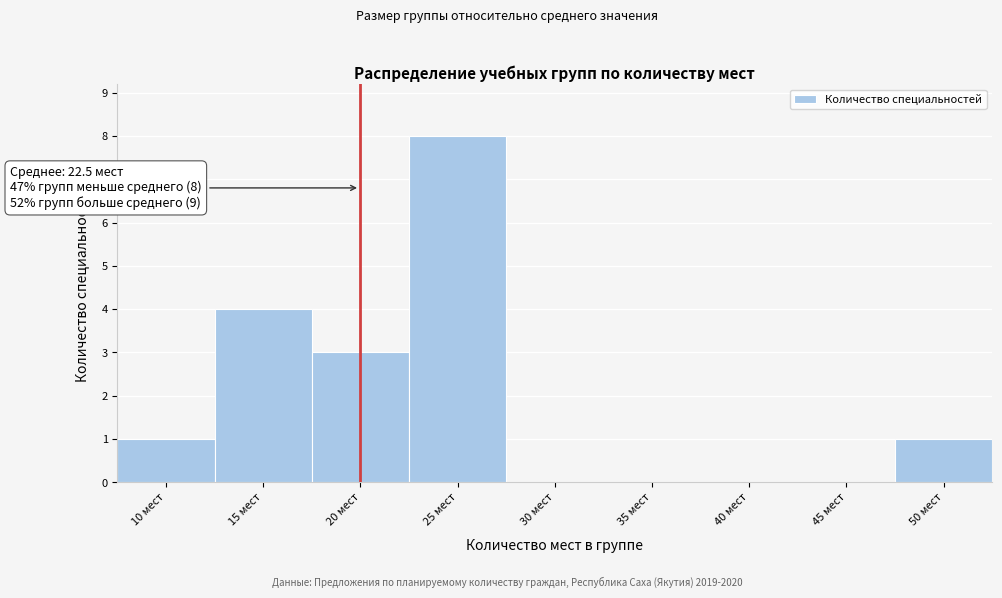

Reading left to right, transcribe all the data shown in this chart.

10 мест=1	15 мест=4	20 мест=3	25 мест=8	30 мест=0	35 мест=0	40 мест=0	45 мест=0	50 мест=1